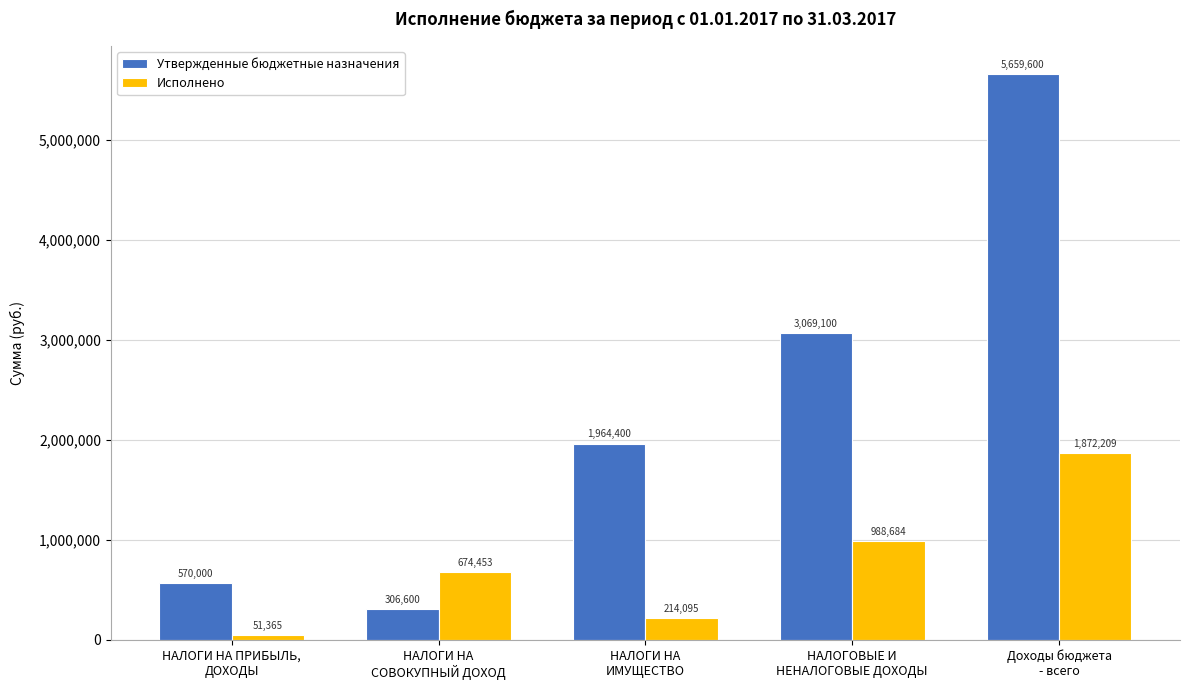

Does the chart contain any negative values?

No